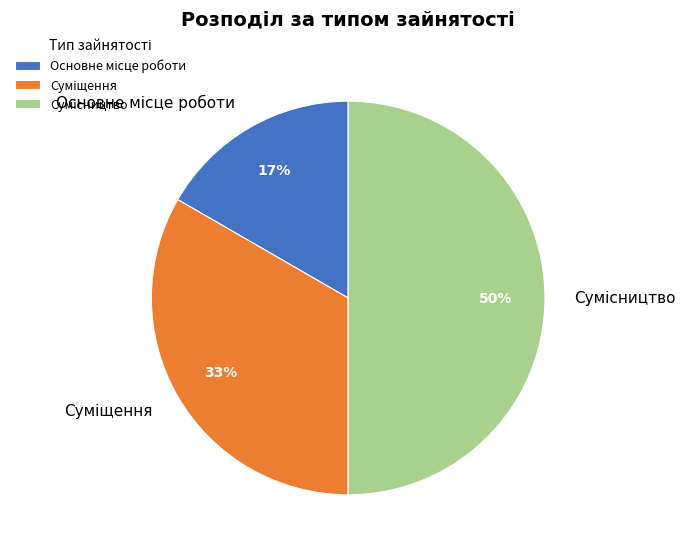

To the nearest percent, what is the difference between the largest and smallest slice percentages?

33%